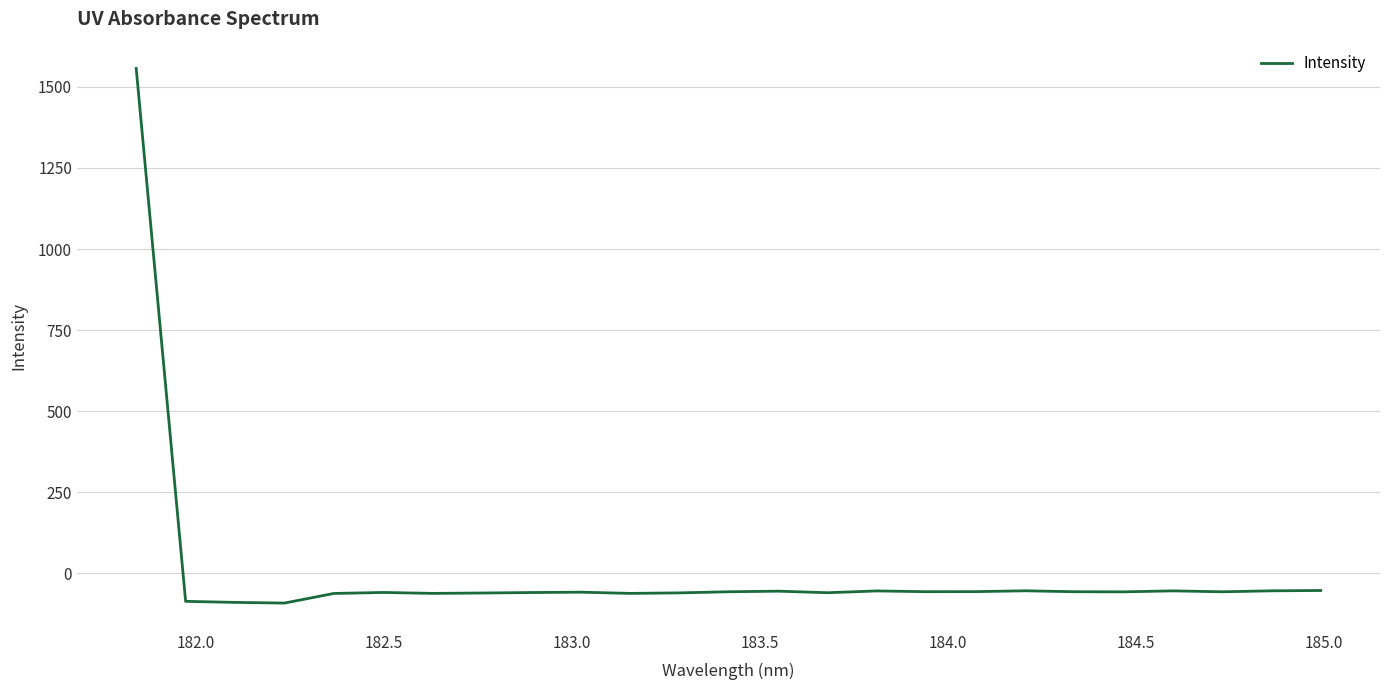

What is the difference between the maximum and minimum values?

1648.2